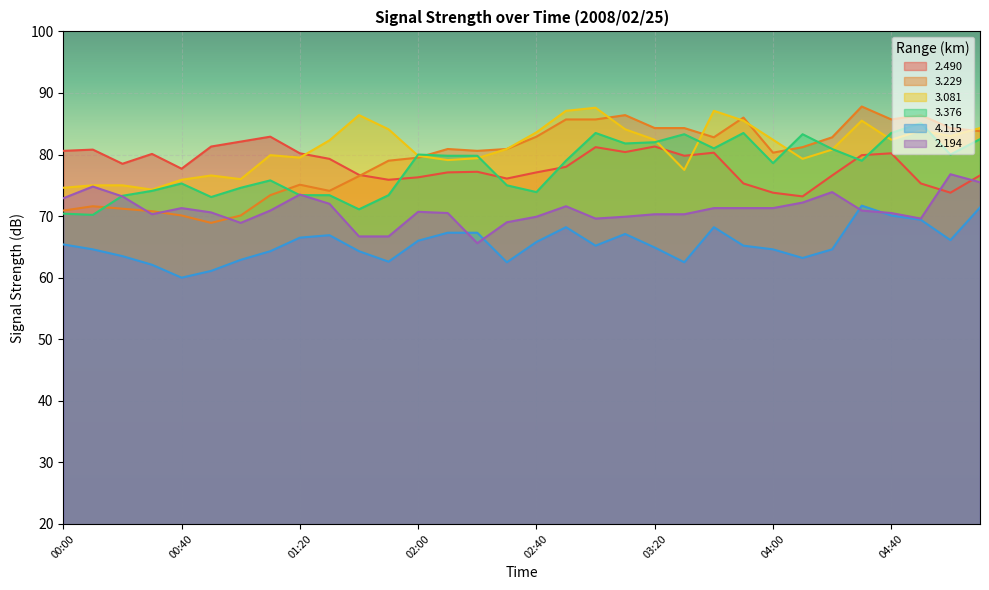

Does the chart display data point markers on the line(s)?

No